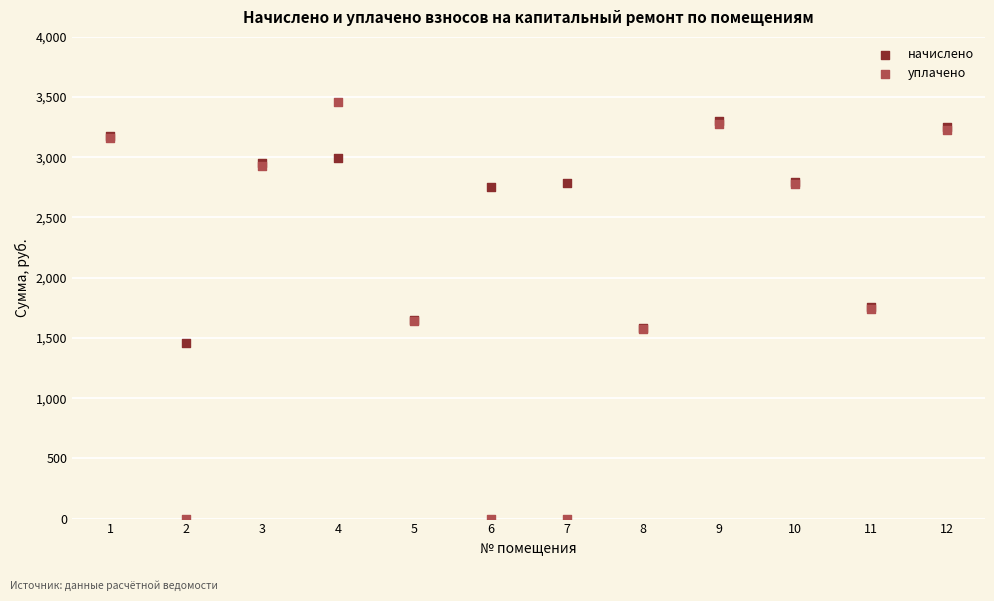

Which series has the widest spread of Y values?

уплачено